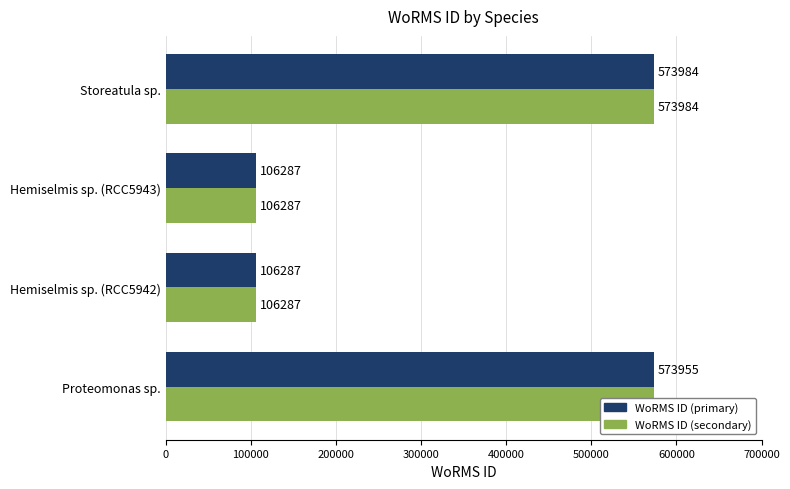

Is the value of WoRMS ID (secondary) at Proteomonas sp. greater than the value of WoRMS ID (primary) at Storeatula sp.?

No